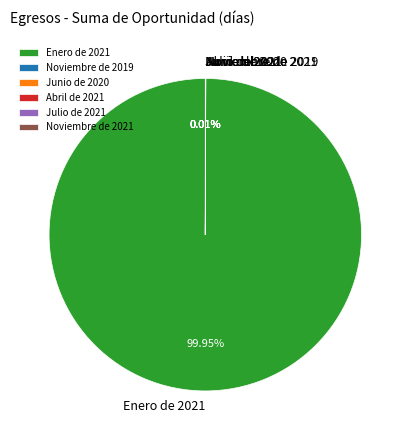

Does any single category account for the majority?

Yes